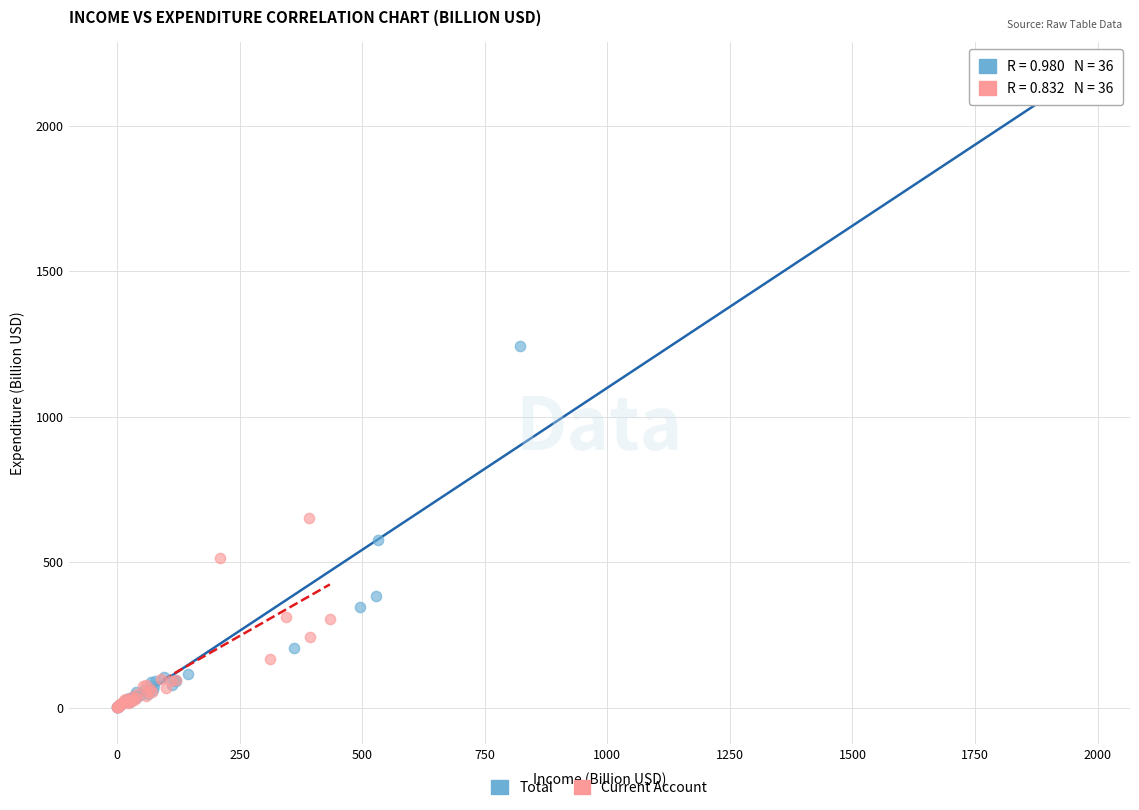

What are all the series names shown in the legend?

Total, Current Account